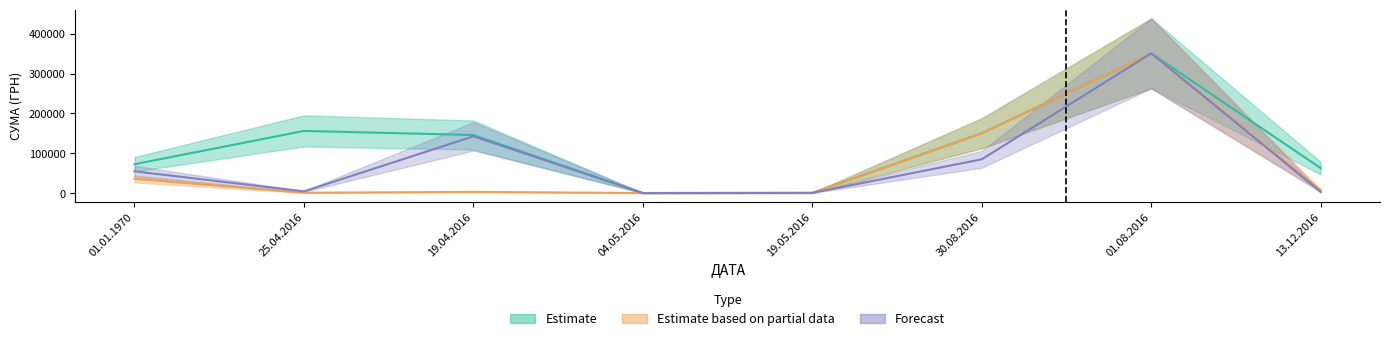

Where is Forecast nearest to the value 175599?

19.04.2016